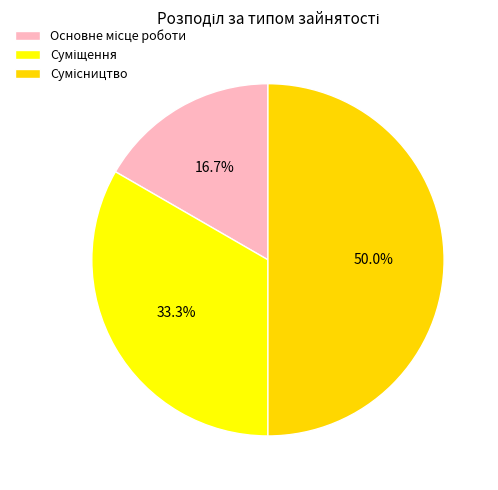

Does any single category account for the majority?

No